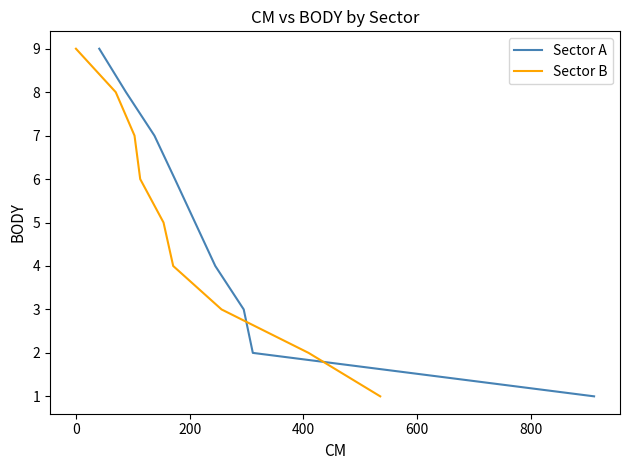

Is the value of Sector A at −200 greater than the value of Sector B at 600?

Yes